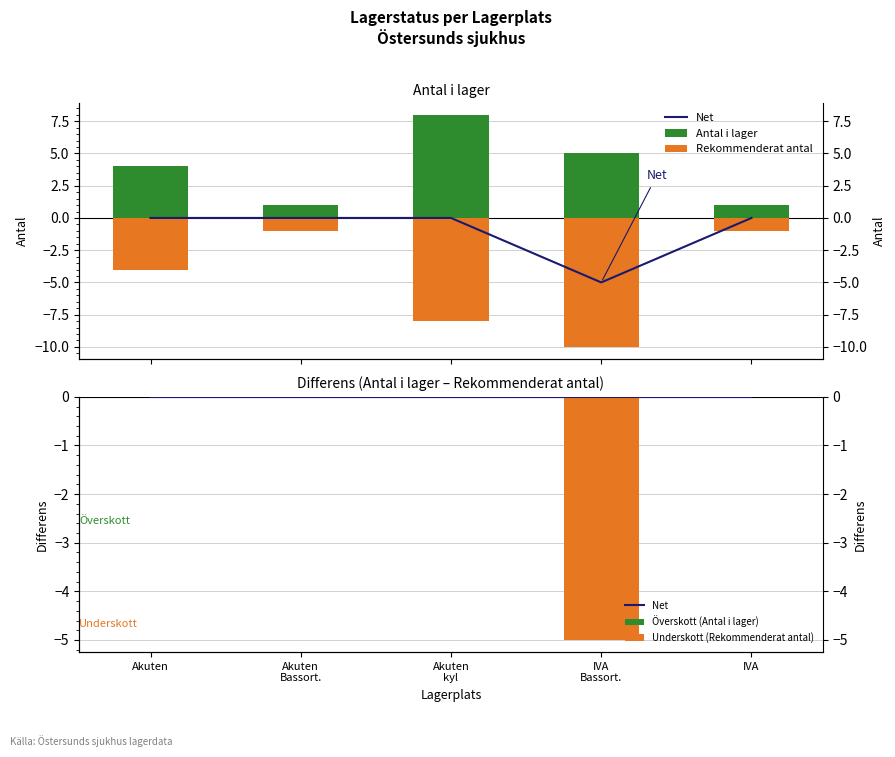

Which category has the highest value in the Net series?

Akuten